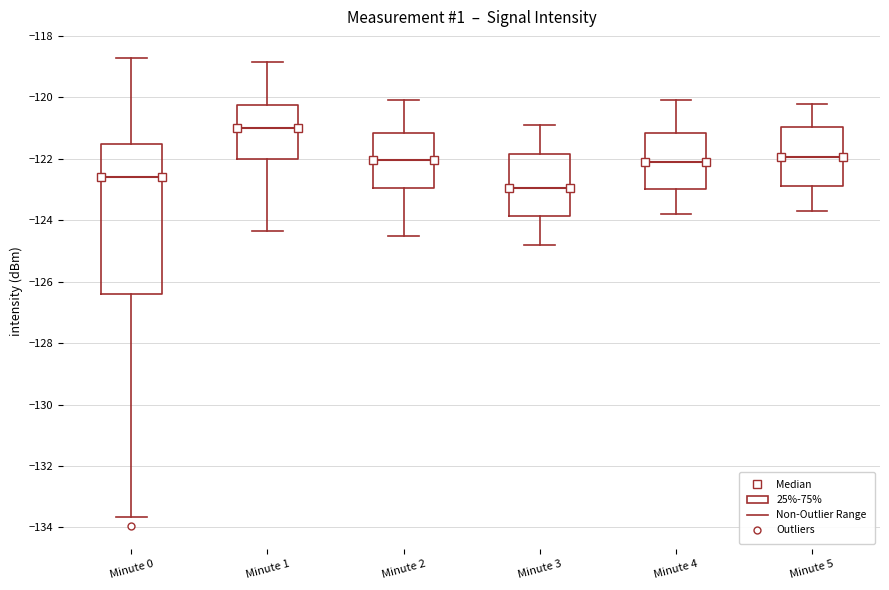

Where does the upper whisker of the box for Minute 4 end on the y-axis? The values are not printed on the chart, so give them approximately, as read against the axis.

-120.0